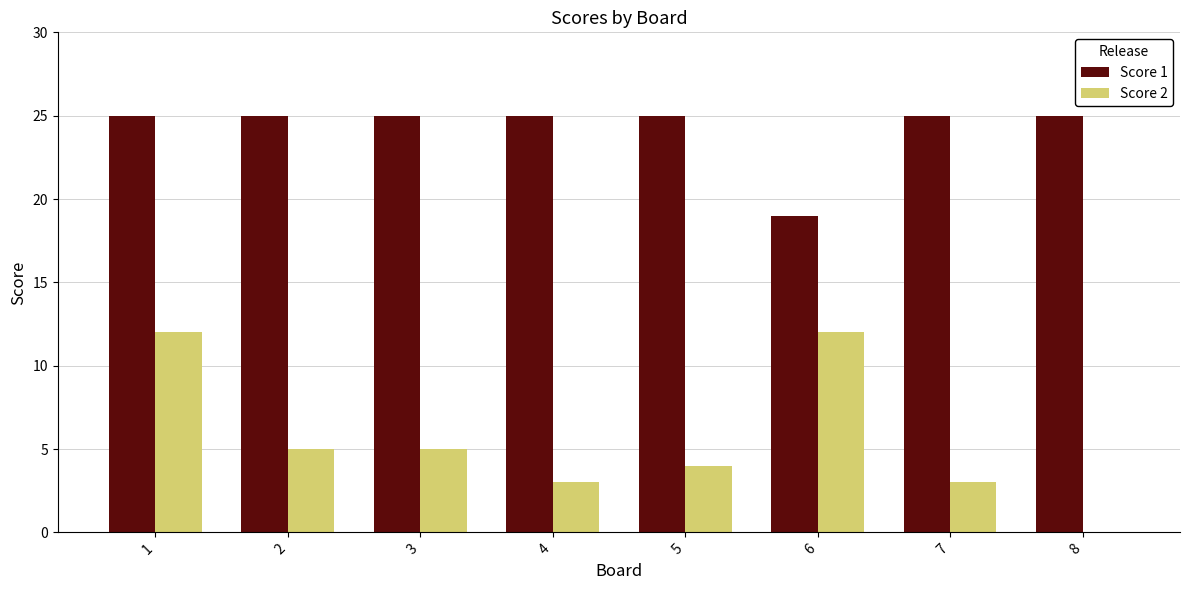

What is the total value across all series at 5?

29